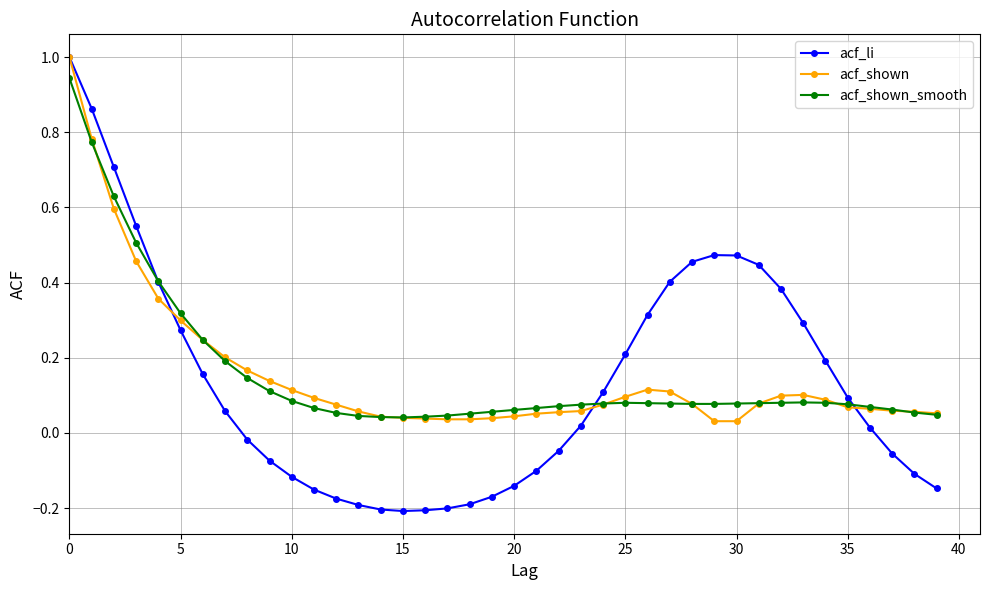

At how many categories does at least one series exceed 0?

40